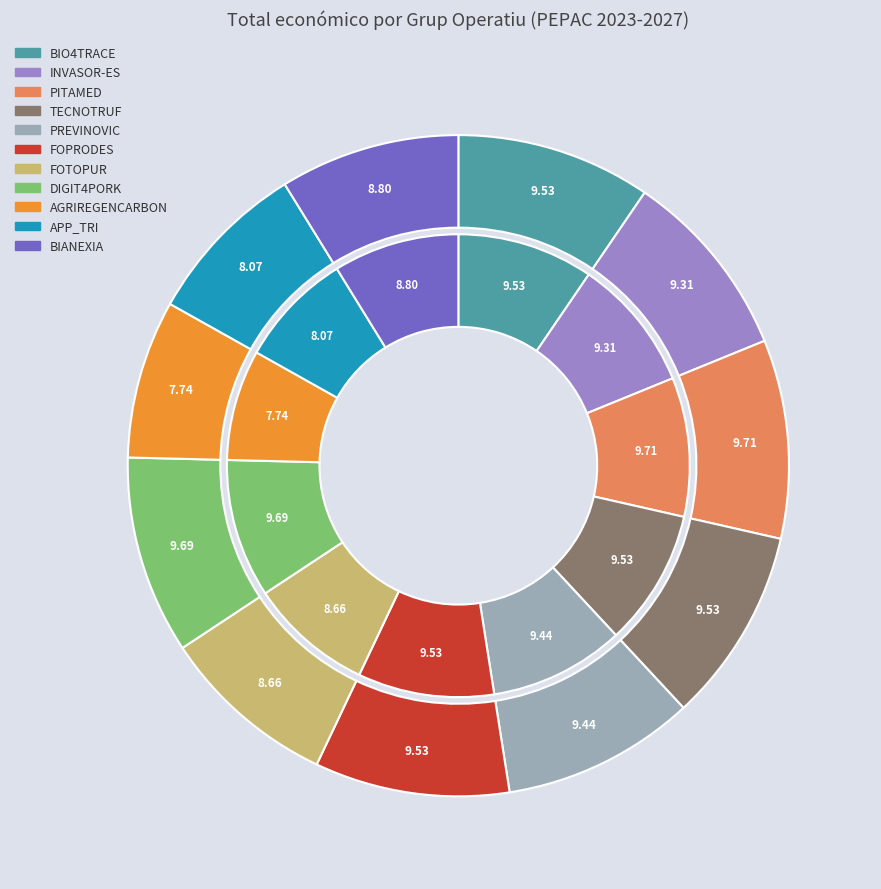

What is the ratio of the value at FOTOPUR to the value at TECNOTRUF?

0.9